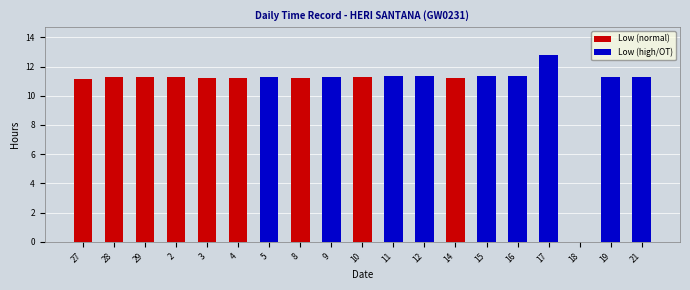

Are the bars grouped side by side (vs. stacked)?

No